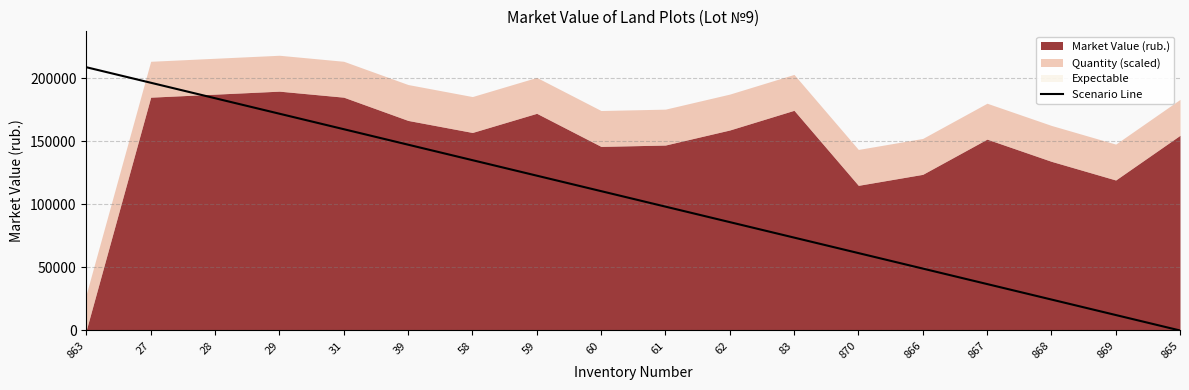

Count the number of categories in the chart.

18